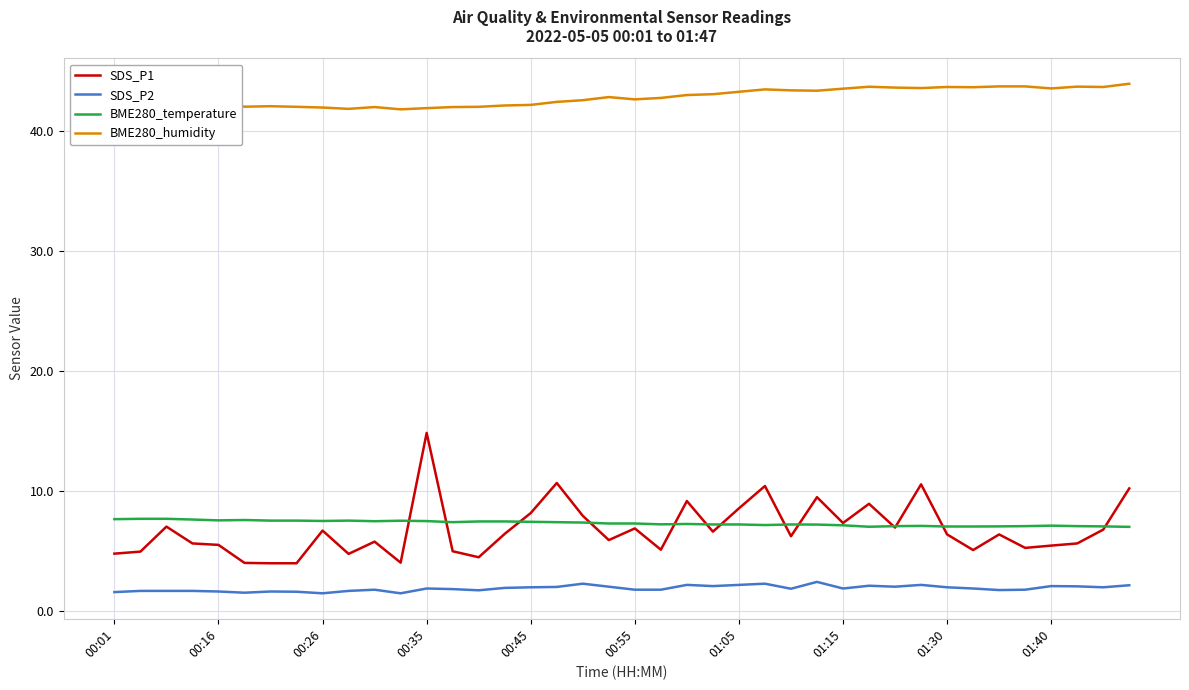

True or false: SDS_P1 and BME280_humidity intersect in this chart.

False